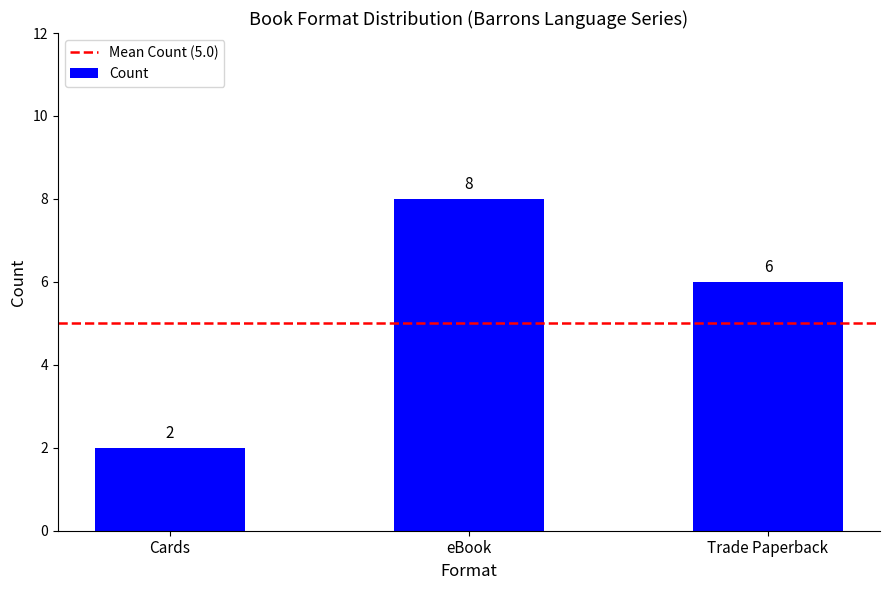

What is the minimum value shown in the chart?

2